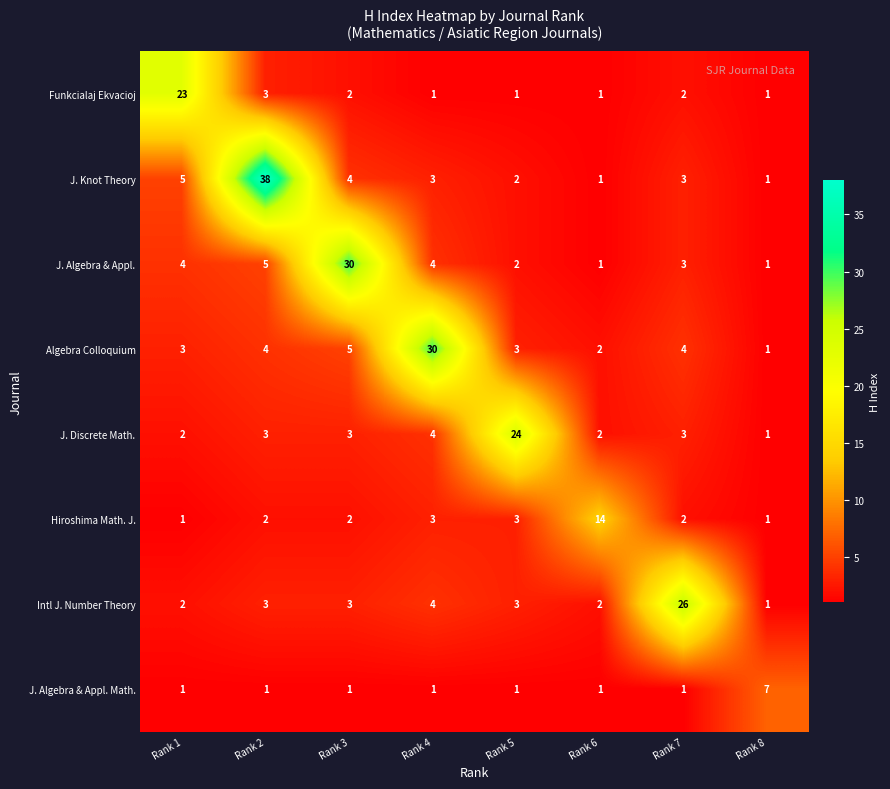

What is the difference between the maximum and second lowest values in the Hiroshima Math. J. series?

13